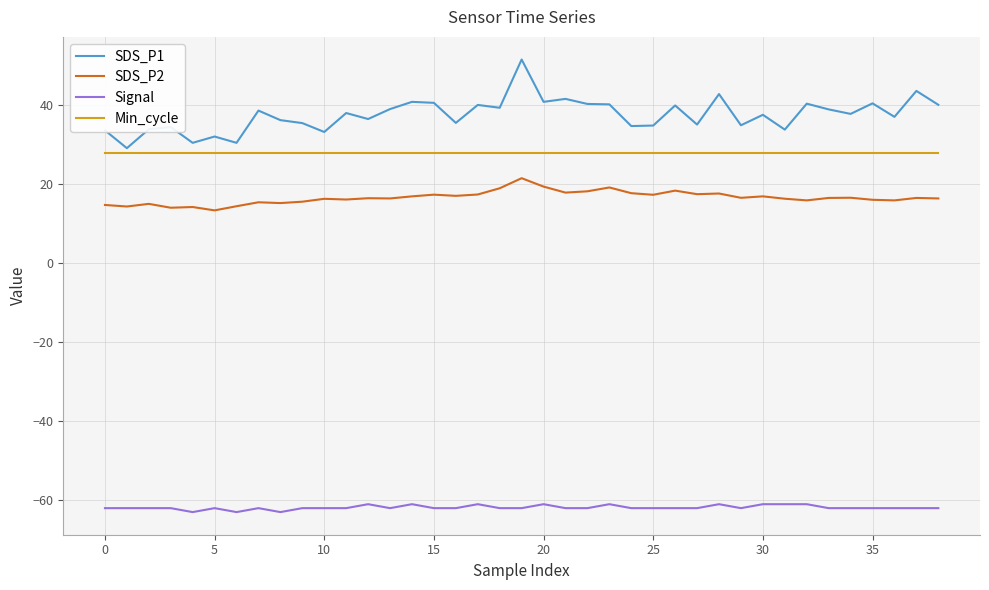

True or false: SDS_P1 has more than 1 interior local peaks.

True